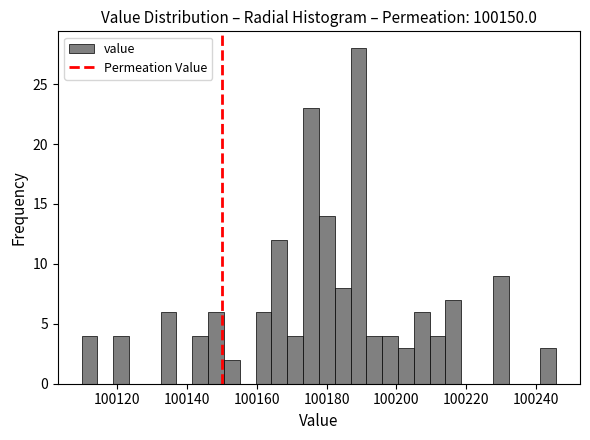

Around what value on the x-axis is the tallest bar? Give the approximate position of its centre, as read against the axis.

100190